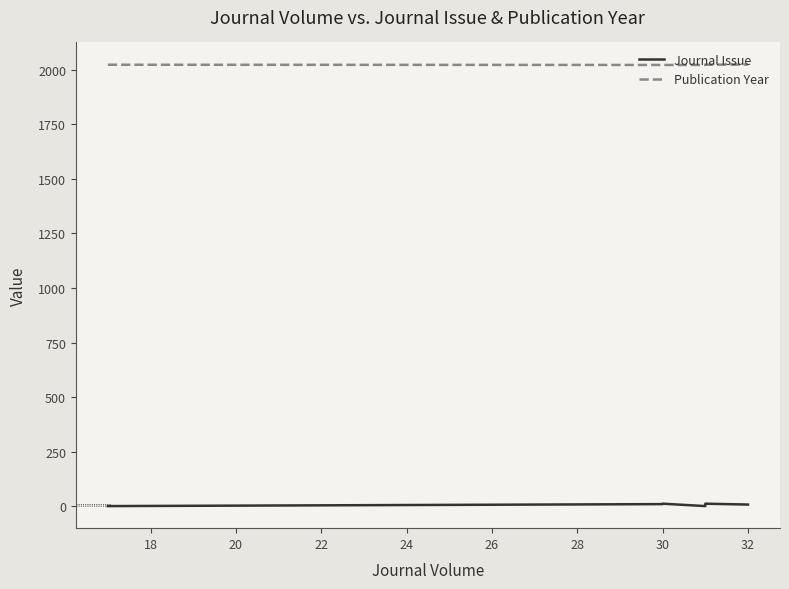

How many Journal Issue values are between 1 and 12?

6